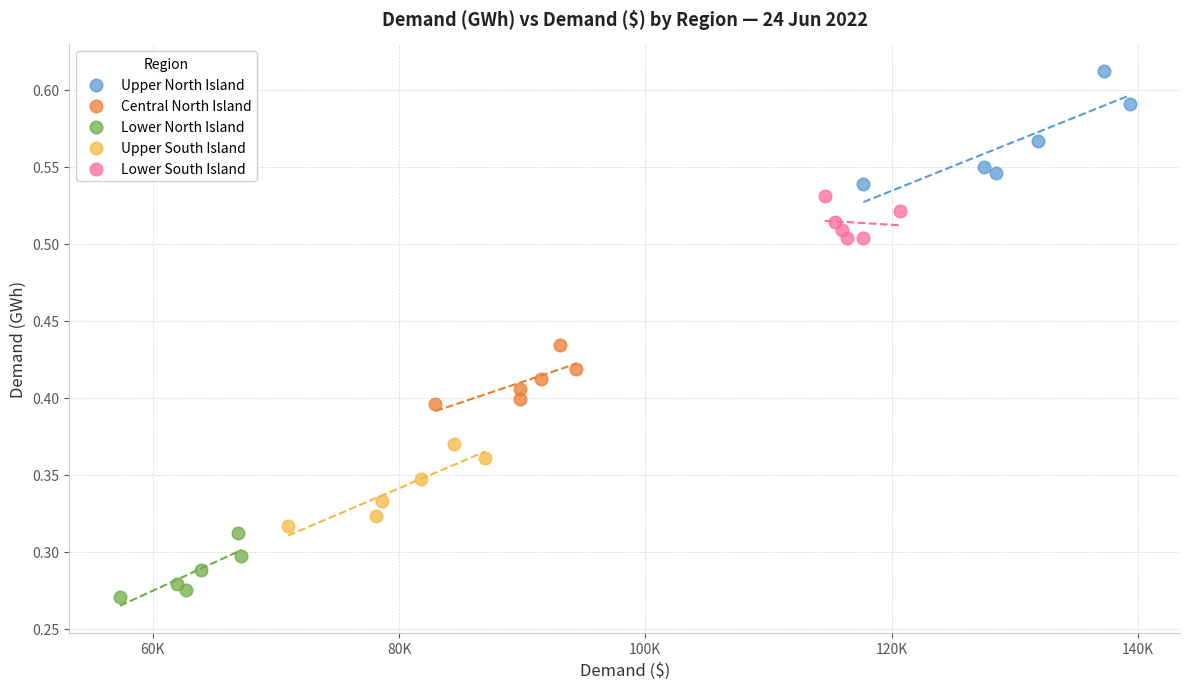

Which series contains the lowest Y value?

Lower North Island